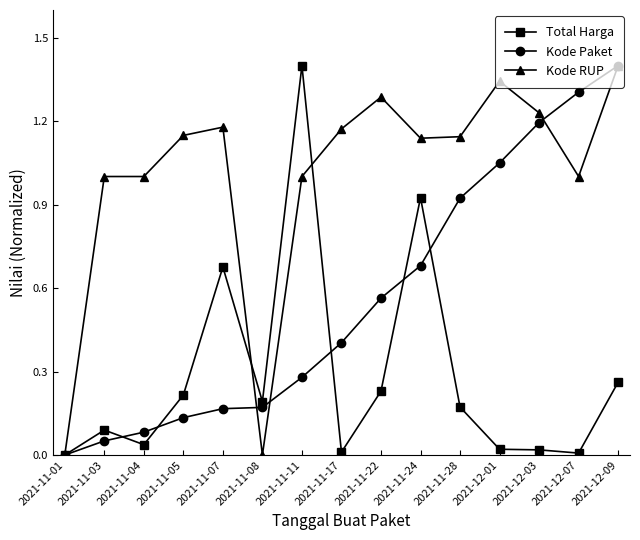

At 2021-11-17, list the series in order from largest to smallest.

Kode RUP, Kode Paket, Total Harga